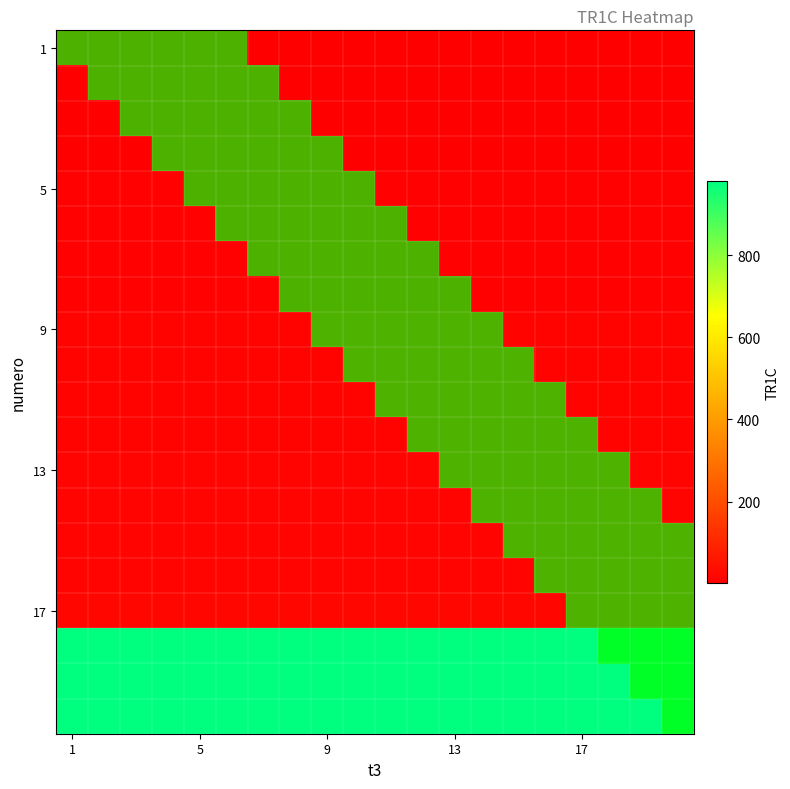

Which category has the highest value in the 9 series?

9